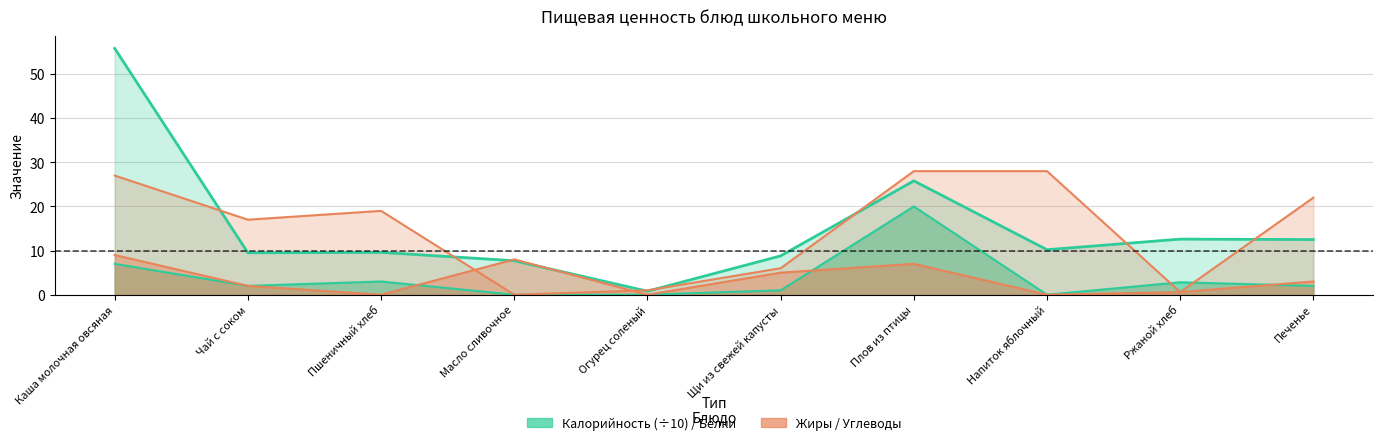

What is the difference between the maximum and minimum values in the Жиры series?

9.0